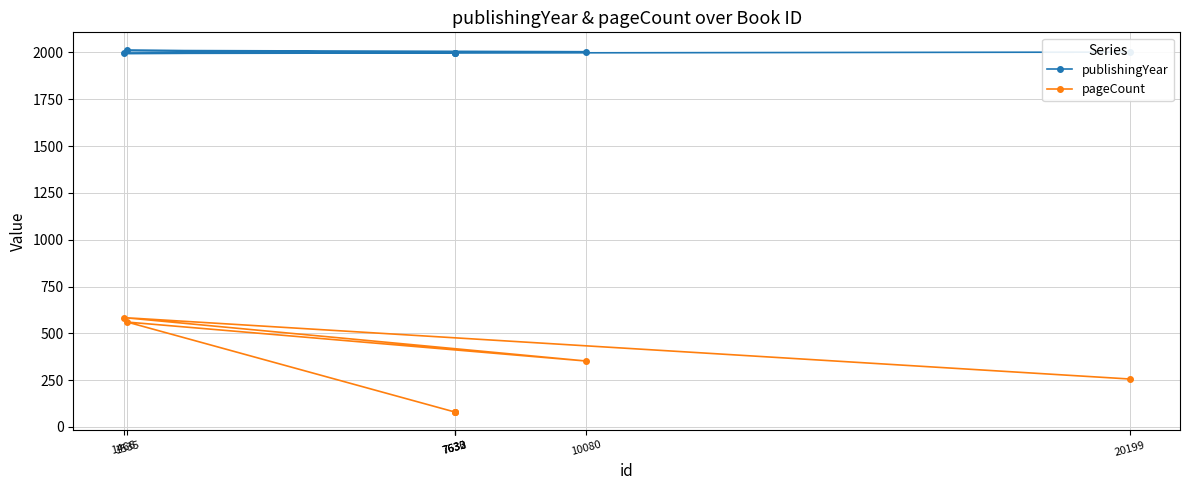

Which has a higher value, 7630 or 7632?

7632